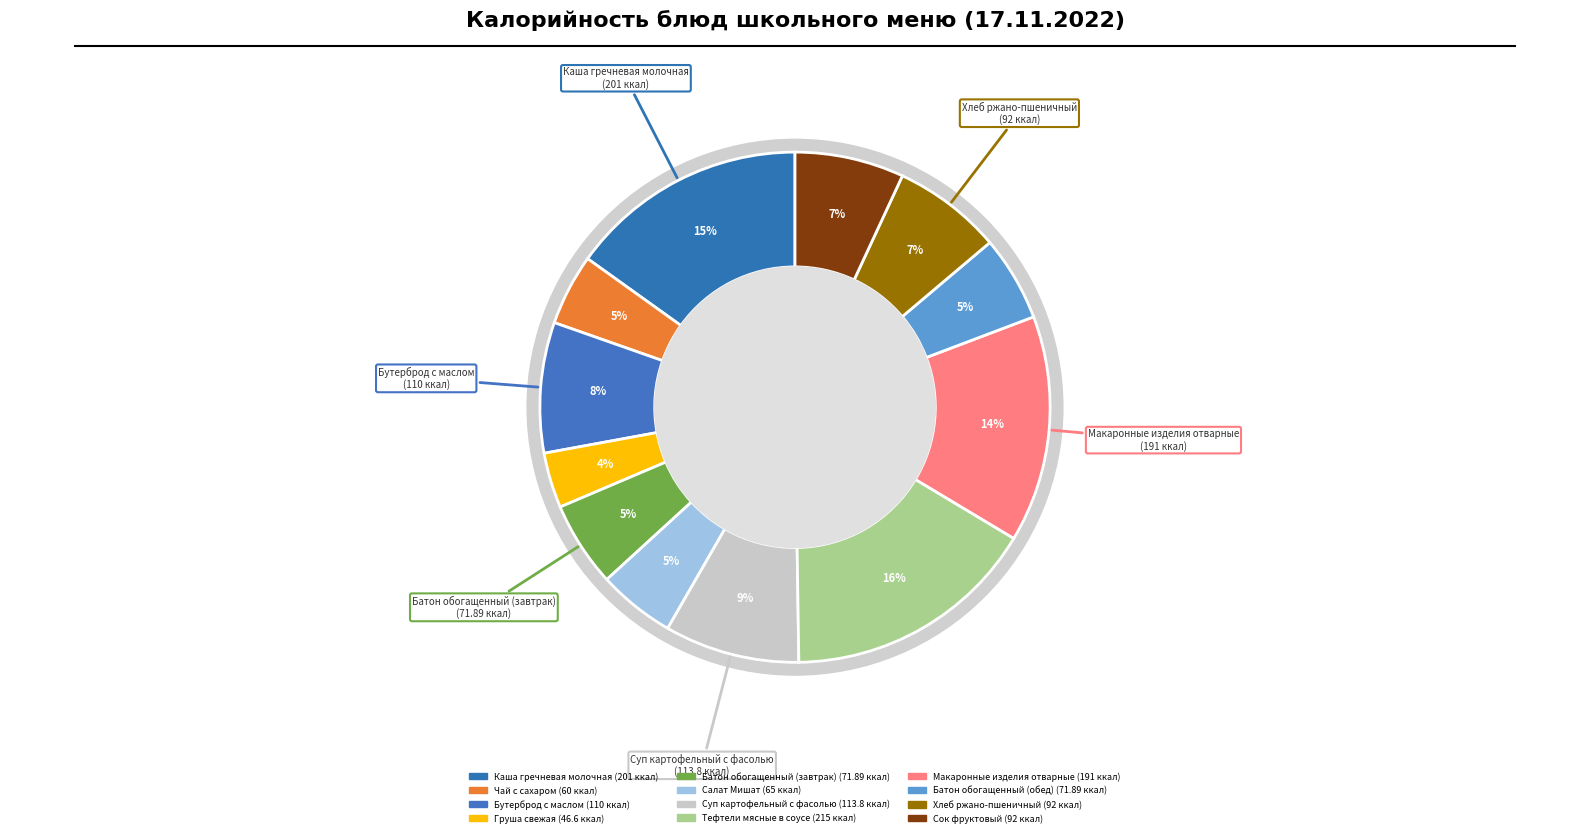

Does Бутерброд с маслом represent more than half of the total?

No